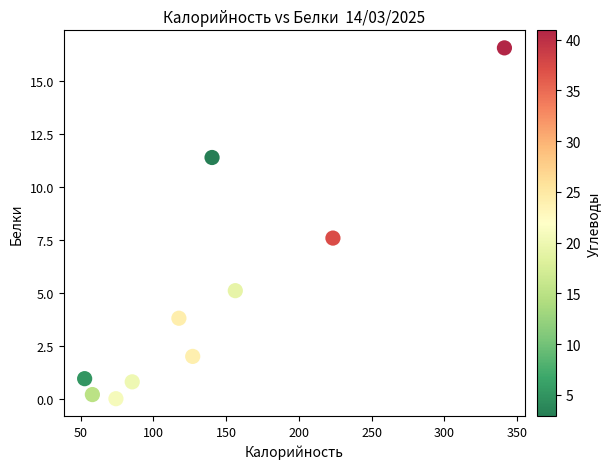

What is the average X value?

137.6